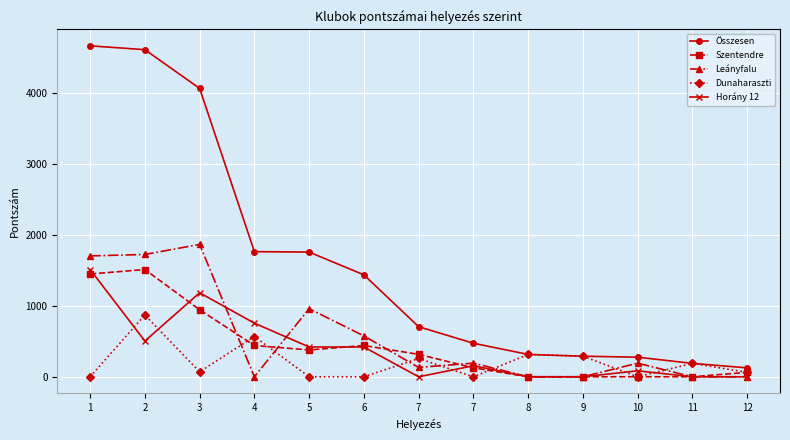

What is the sum of all Összesen values?

20675